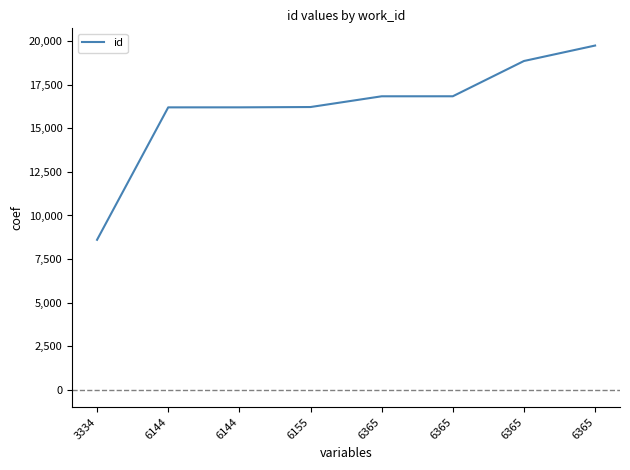

Is it true that the value at 6155 is 16219?

True